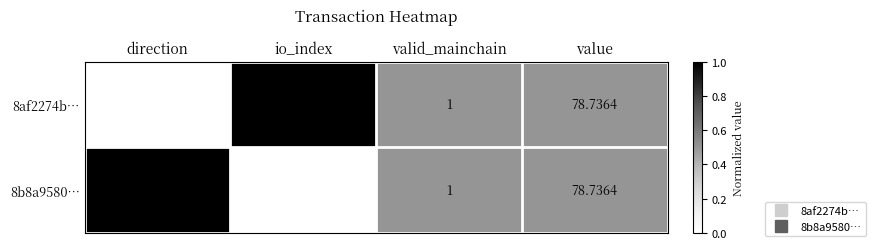

Where is 8b8a9580… nearest to the value 39?

io_index